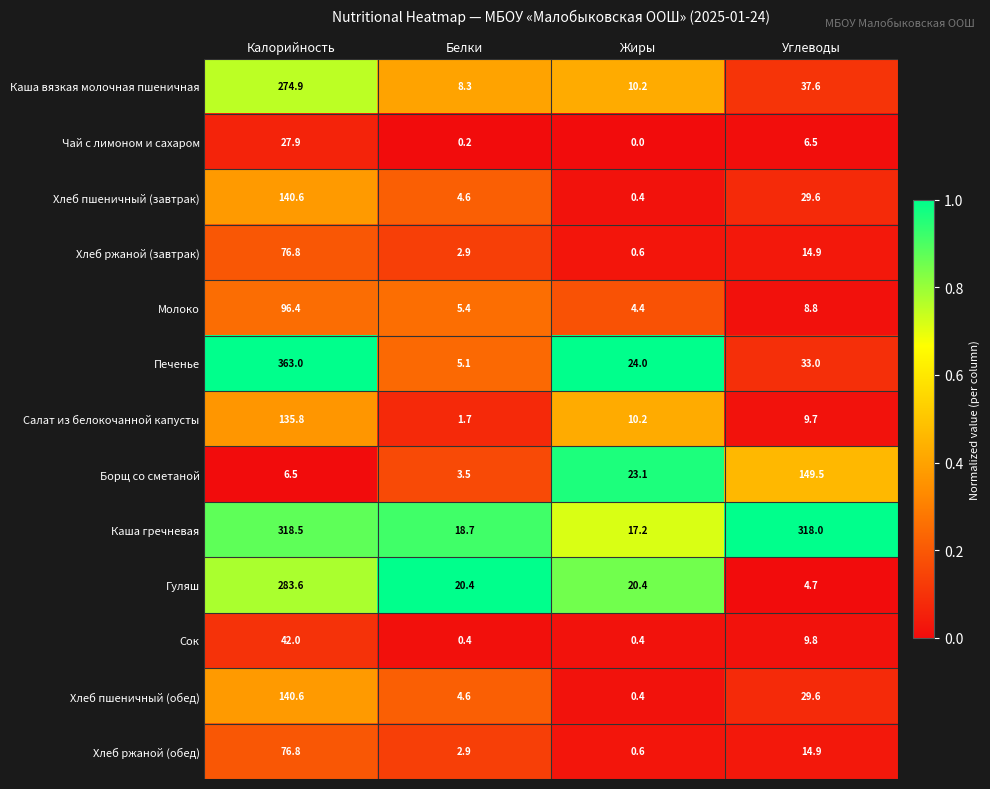

True or false: Гуляш has a value of 30.0 at Белки.

False